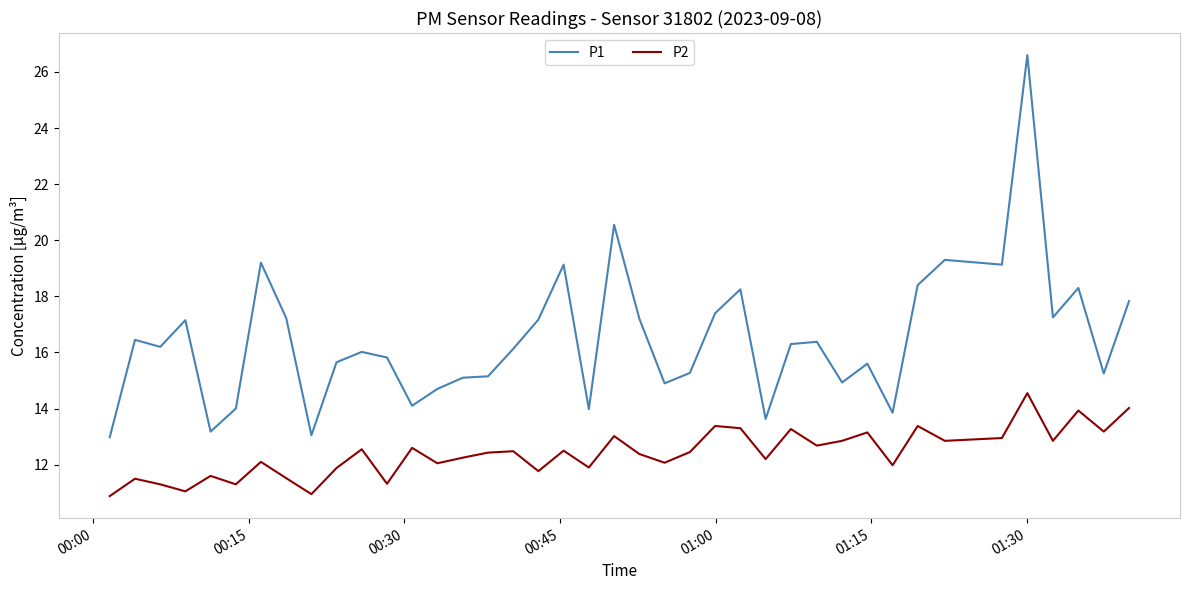

What is the lowest value of the P2 series?

10.9